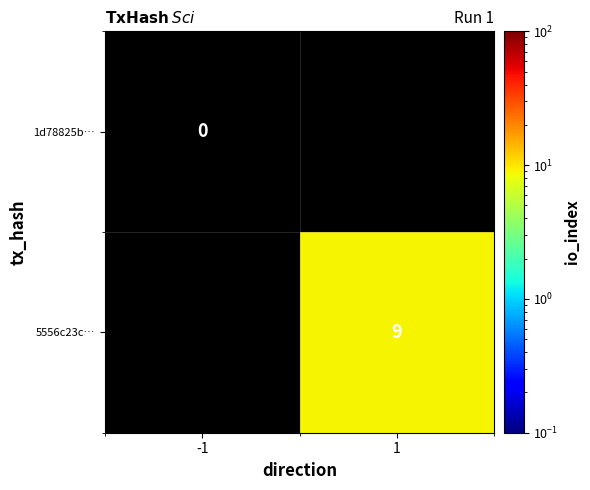

True or false: 5556c23c… has a value of 4 at 1.

False